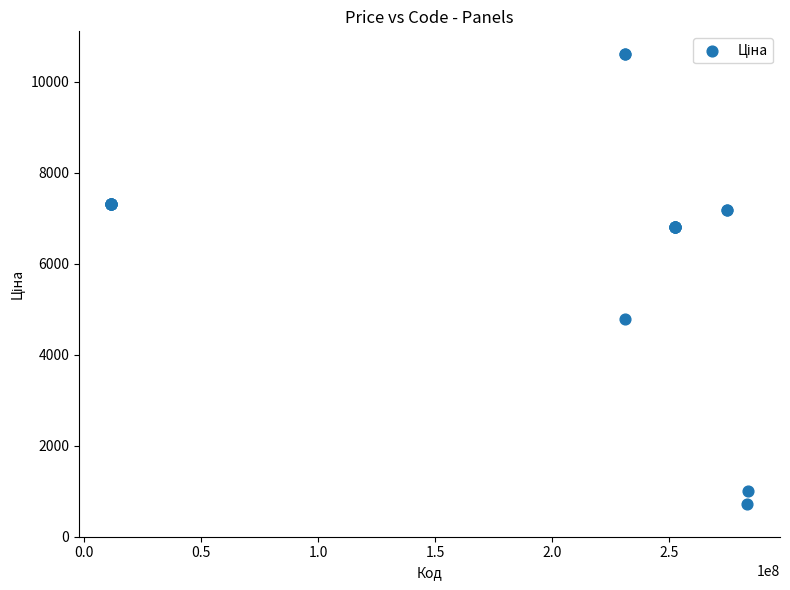

What Y value in the scatter plot is closest to 5658?

4773.7